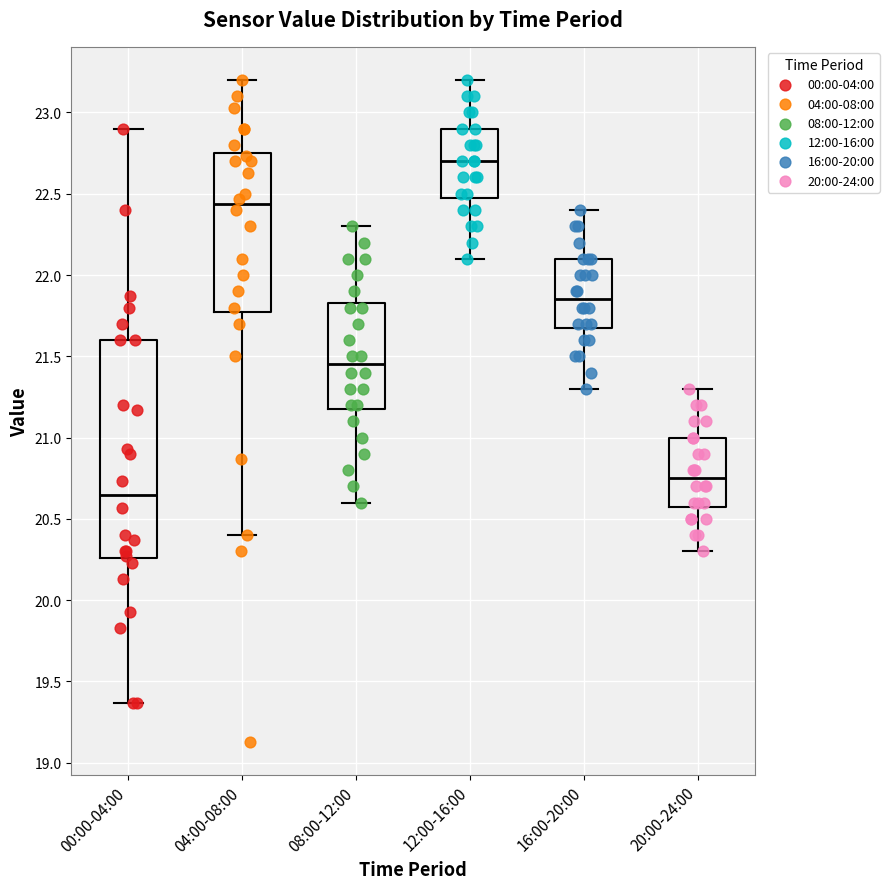

Reading left to right, transcribe this box plot: for each box, give where its median line is, the range the box spans, and where its two whiskers end, as read against the y-axis. The values are not printed on the chart, so give them approximately, as read against the axis.

00:00-04:00: median 20.65, box 20.25 to 21.60, whiskers 19.35 to 22.90
04:00-08:00: median 22.45, box 21.80 to 22.75, whiskers 20.40 to 23.20
08:00-12:00: median 21.45, box 21.20 to 21.85, whiskers 20.60 to 22.30
12:00-16:00: median 22.70, box 22.50 to 22.90, whiskers 22.10 to 23.20
16:00-20:00: median 21.85, box 21.70 to 22.10, whiskers 21.30 to 22.40
20:00-24:00: median 20.75, box 20.60 to 21.00, whiskers 20.30 to 21.30